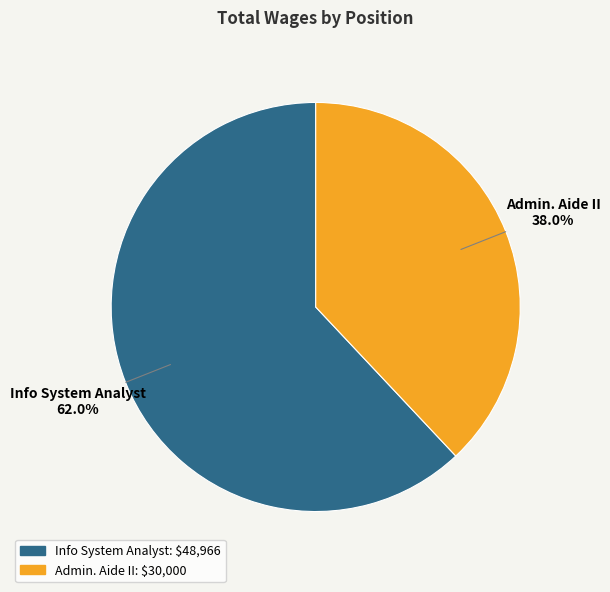

Which slice is the largest?

Info System Analyst